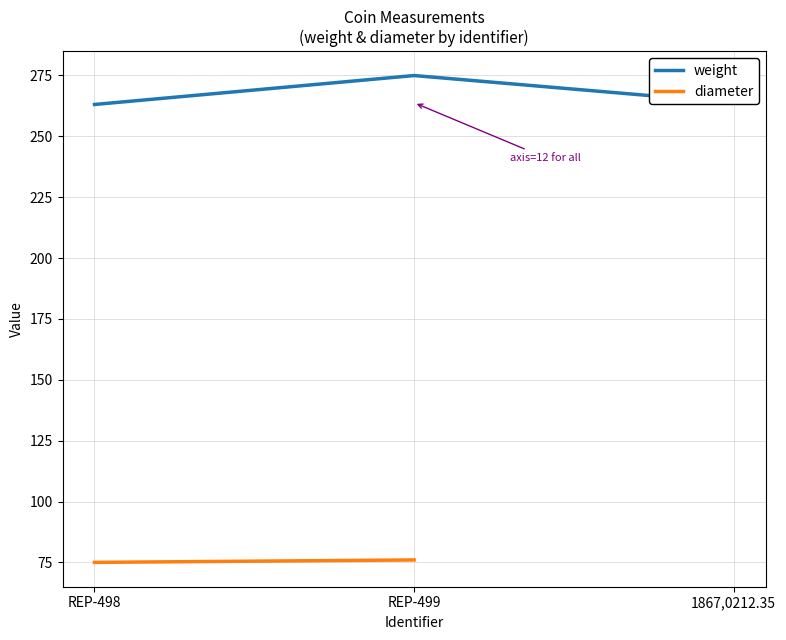

The weight series shows 86.4 at REP-499. True or false?

False